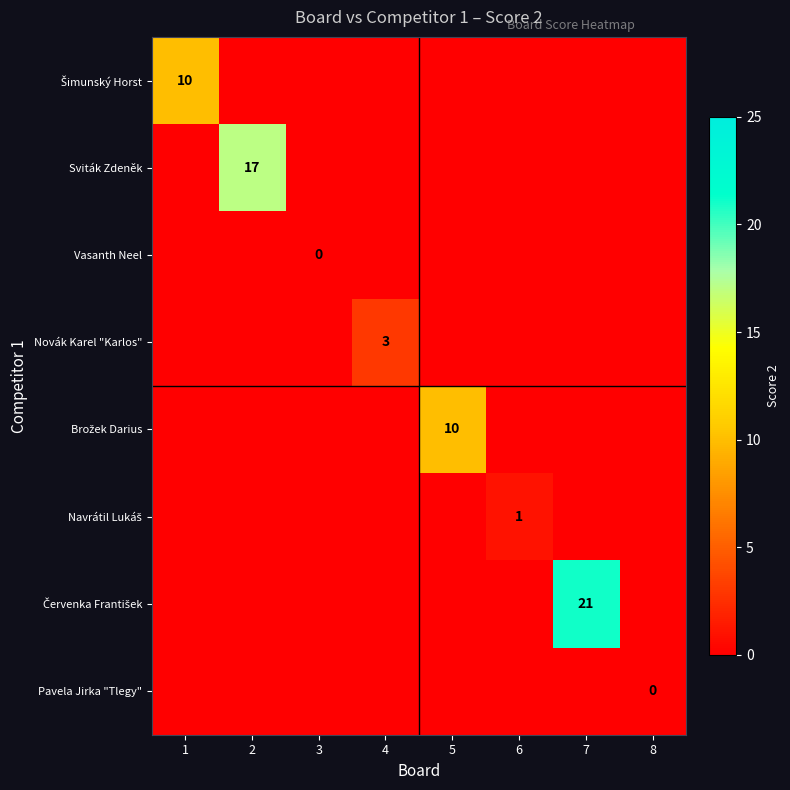

Which series has the largest total across all categories?

Červenka František